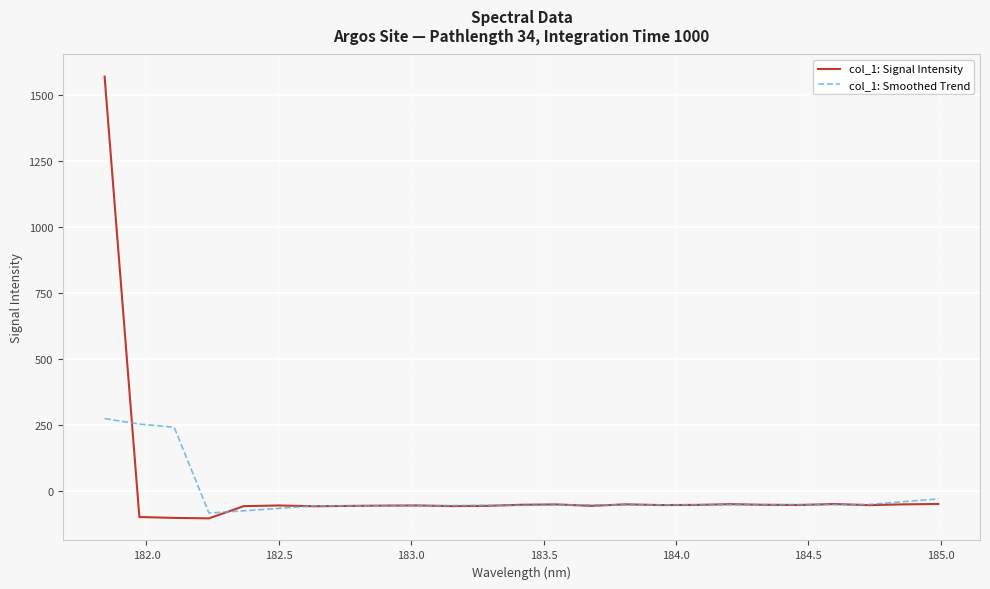

What is the smallest value displayed?

-105.5